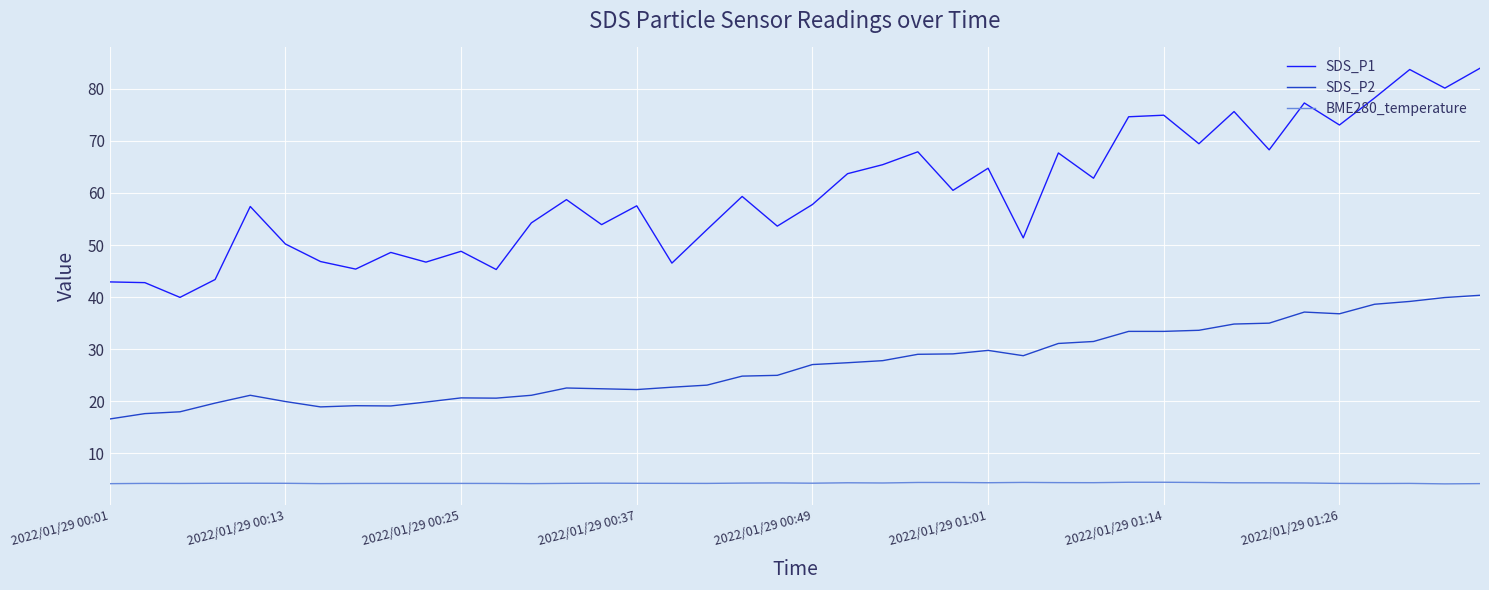

At how many categories does at least one series exceed 27?

40